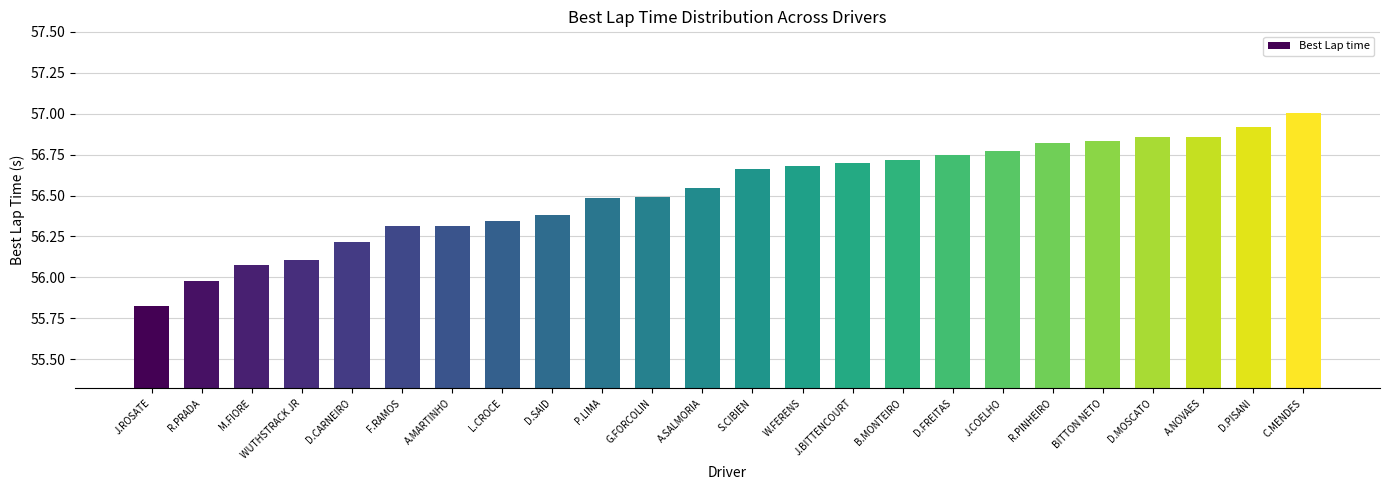

The value at P.LIMA is 13.4. True or false?

False